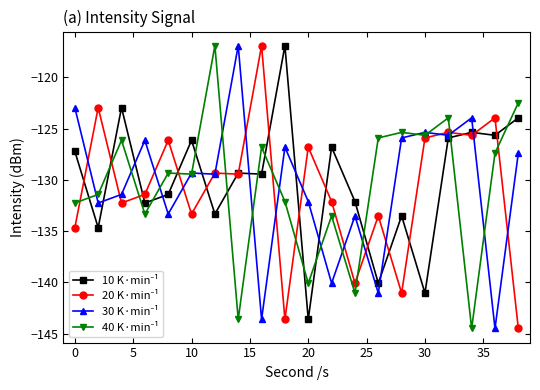

Does the chart display data point markers on the line(s)?

Yes